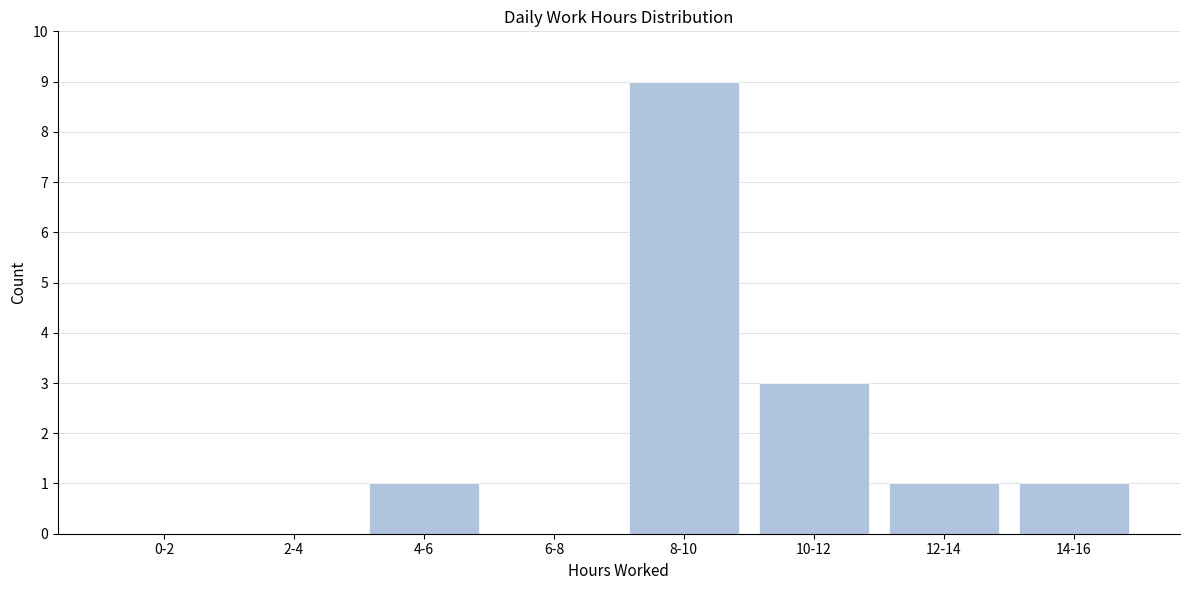

Reading right to left, list all the values displayed in this chart.

14-16=1	12-14=1	10-12=3	8-10=9	6-8=0	4-6=1	2-4=0	0-2=0